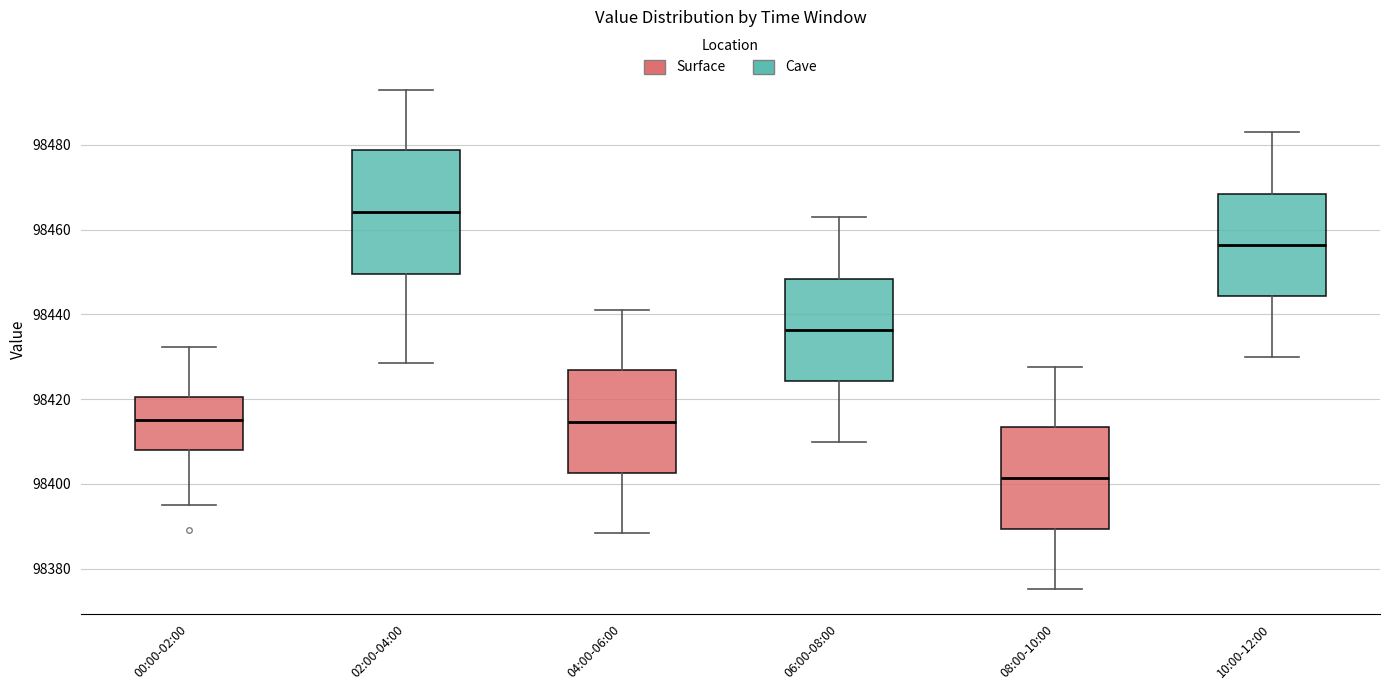

Where is the upper edge of the box for 10:00-12:00 on the y-axis? The values are not printed on the chart, so give them approximately, as read against the axis.

98468